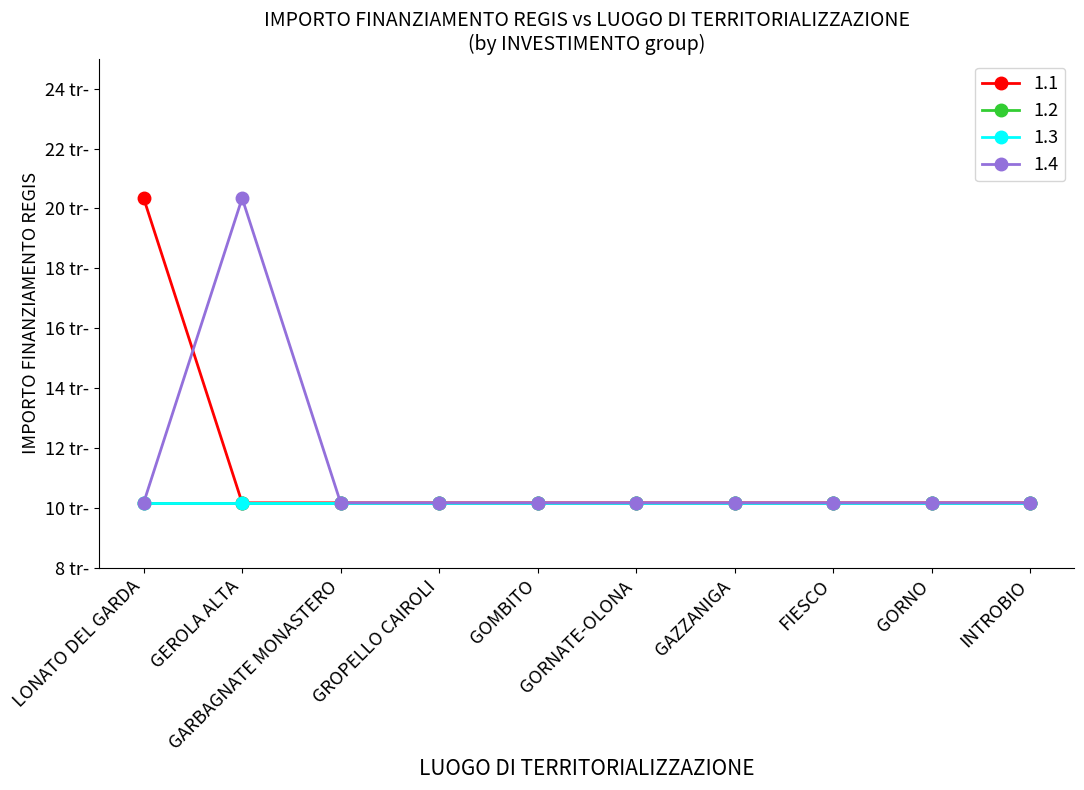

Does the chart have visible grid lines?

No